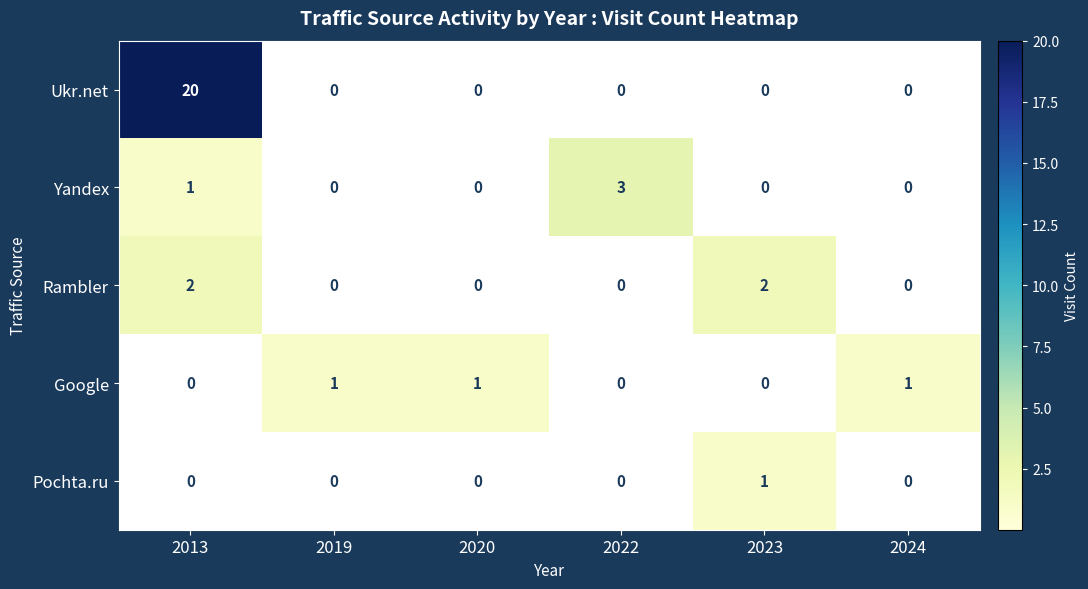

What is the greatest value displayed?

20